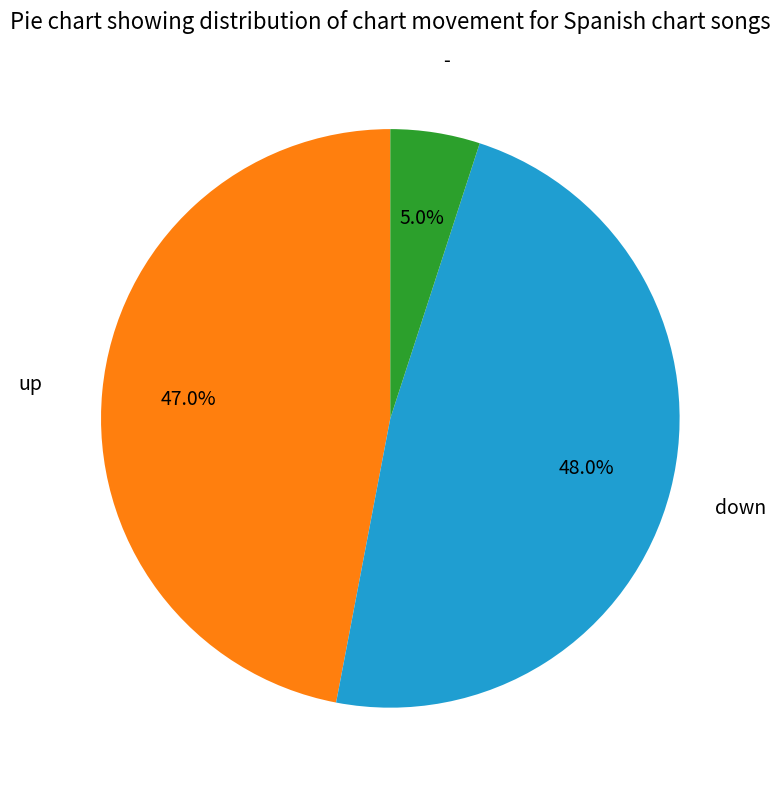

Is there a majority slice in this chart?

No